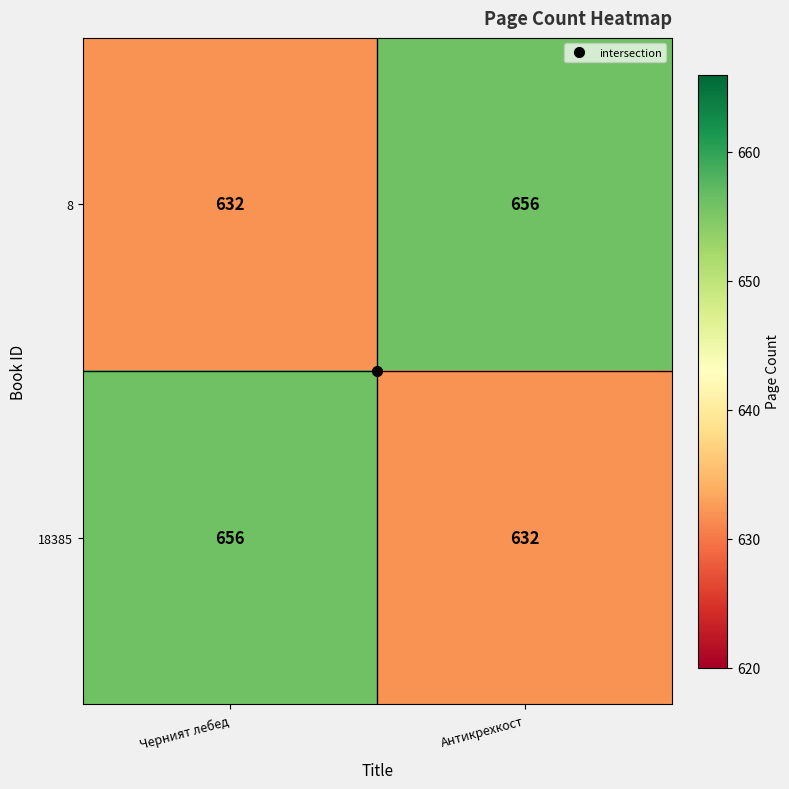

True or false: 8 has a value of 656 at Антикрехкост.

True